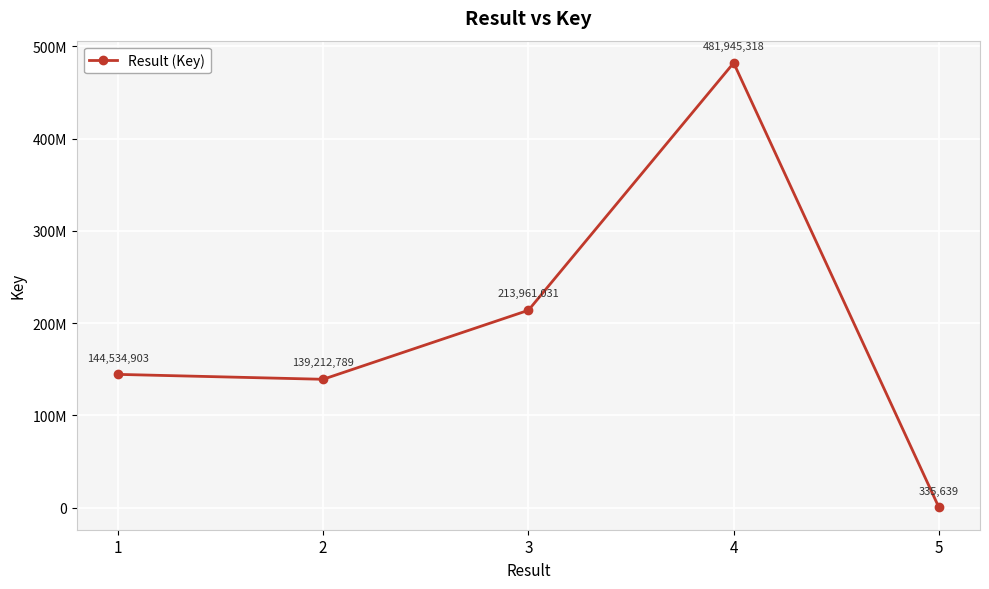

List the labels in order of value, smallest first.

5, 2, 1, 3, 4